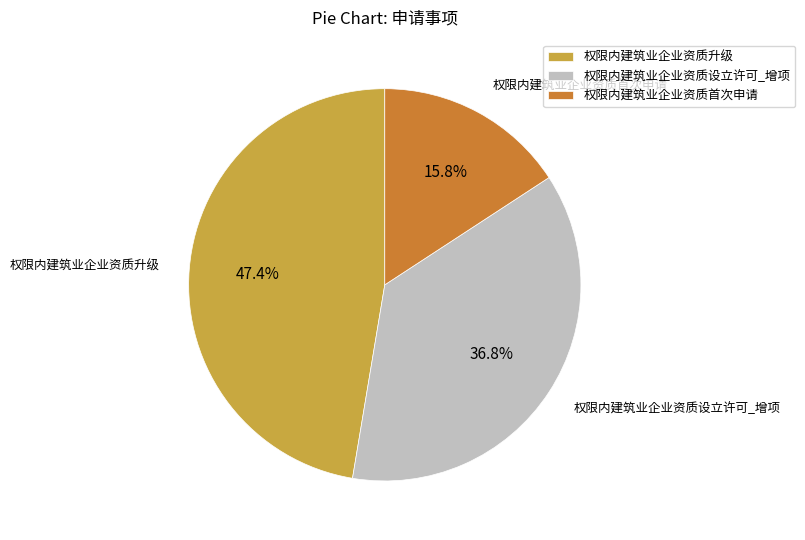

What percentage is the 权限内建筑业企业资质设立许可_增项 slice, to the nearest percent?

37%